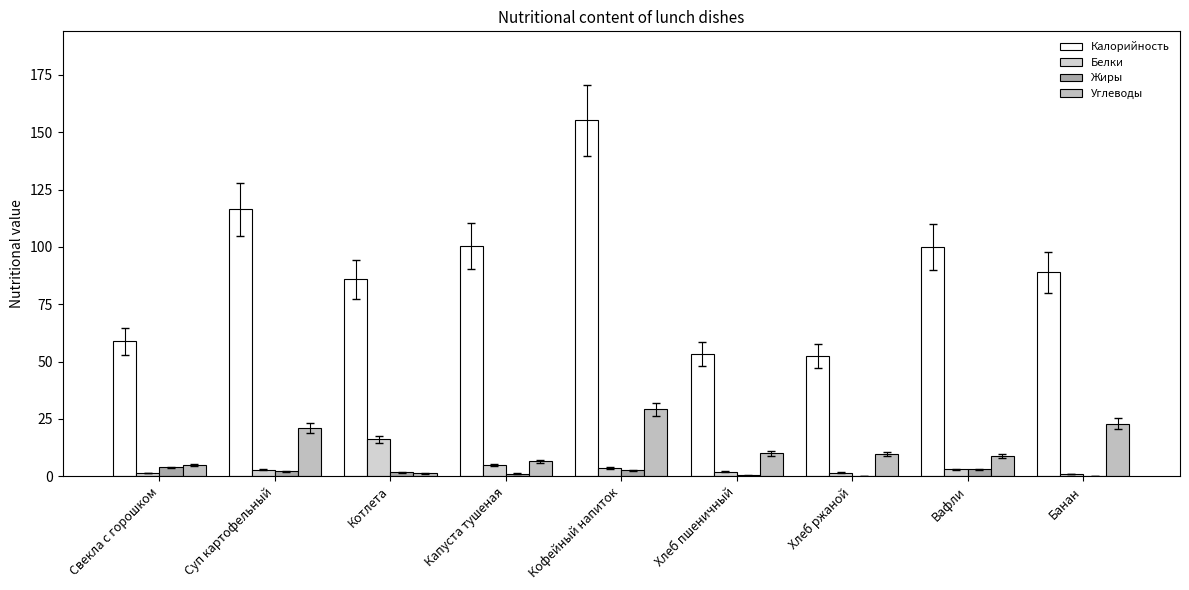

What is the greatest value displayed?

155.2